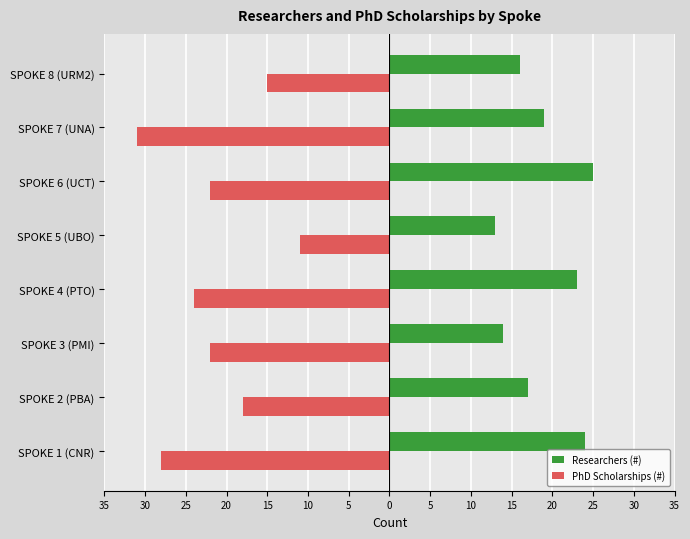

What are all the series names shown in the legend?

Researchers (#), PhD Scholarships (#)